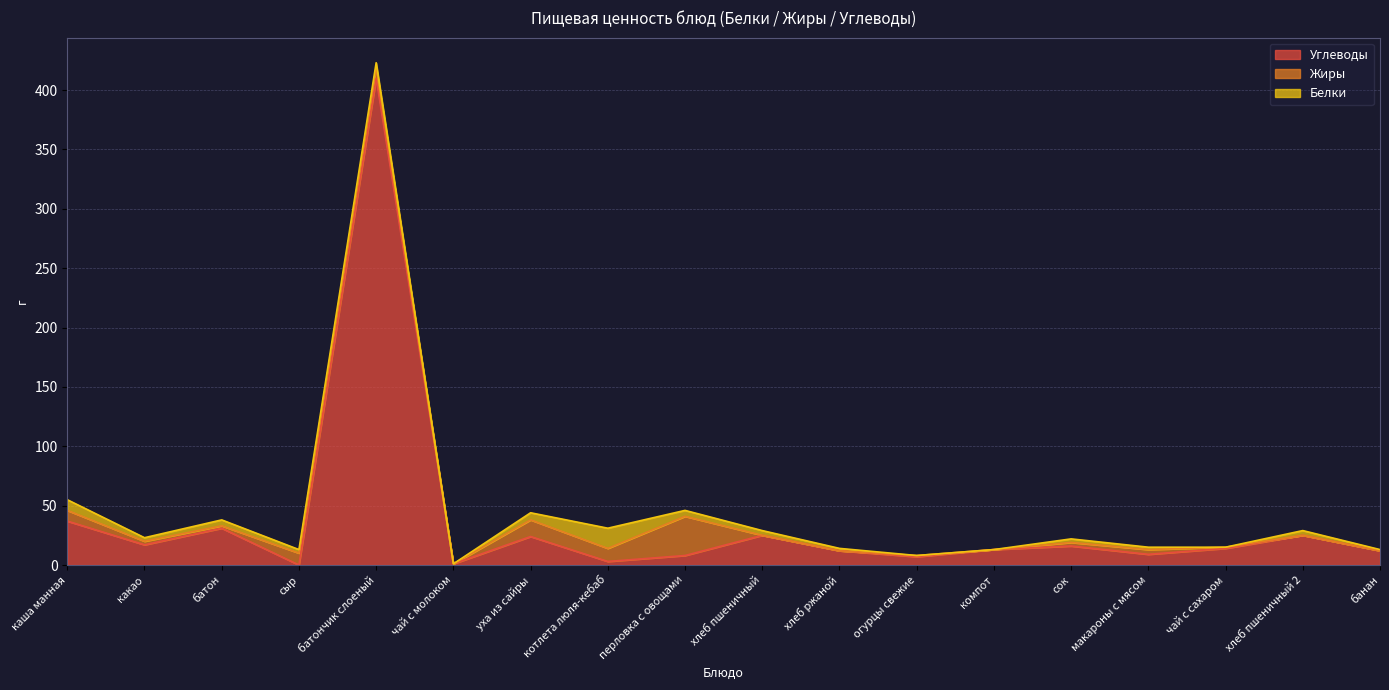

Reading left to right, what are all the values shown in this chart?

Углеводы: 37	17	31	0	410	1	24	3	8	25	12	7	13	16	9	14	25	12
Жиры: 9	3	2	10	9	0	14	11	33	0	0	1	0	3	4	1	0	0
Белки: 9	3	5	3	4	0	6	17	5	4	2	0	0	3	2	0	4	1